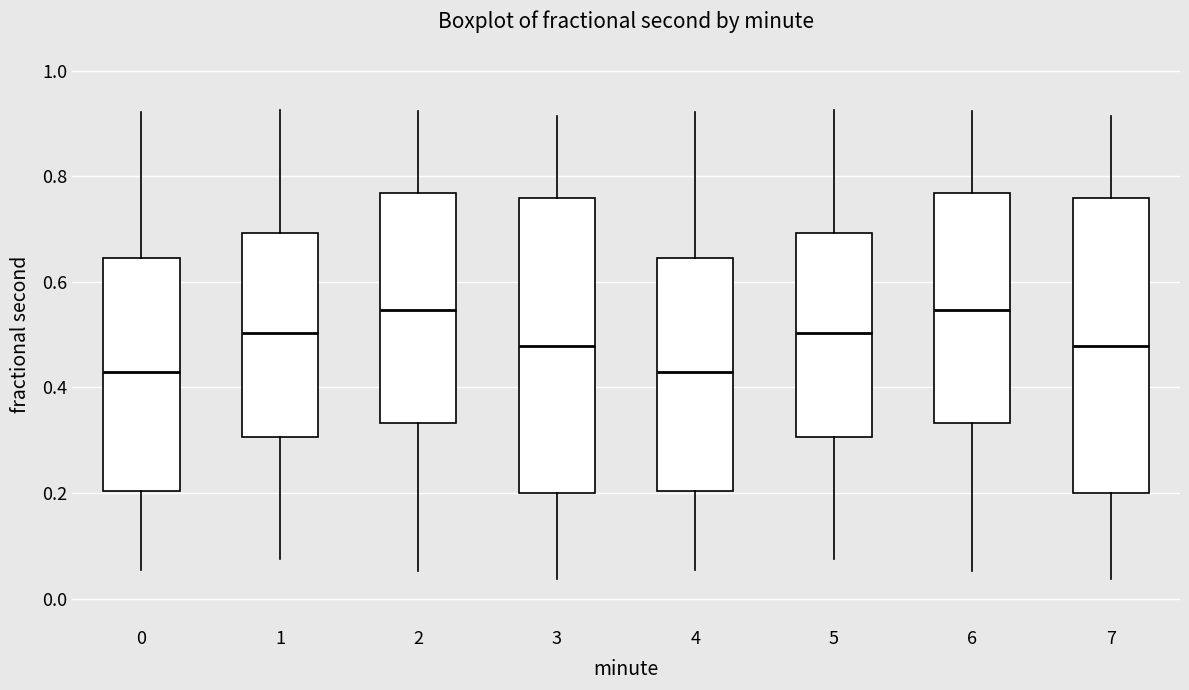

Reading left to right, transcribe this box plot: for each box, give where its median line is, the range the box spans, and where its two whiskers end, as read against the y-axis. The values are not printed on the chart, so give them approximately, as read against the axis.

0: median 0.42, box 0.20 to 0.64, whiskers 0.06 to 0.92
1: median 0.50, box 0.30 to 0.70, whiskers 0.08 to 0.92
2: median 0.54, box 0.34 to 0.76, whiskers 0.06 to 0.92
3: median 0.48, box 0.20 to 0.76, whiskers 0.04 to 0.92
4: median 0.42, box 0.20 to 0.64, whiskers 0.06 to 0.92
5: median 0.50, box 0.30 to 0.70, whiskers 0.08 to 0.92
6: median 0.54, box 0.34 to 0.76, whiskers 0.06 to 0.92
7: median 0.48, box 0.20 to 0.76, whiskers 0.04 to 0.92